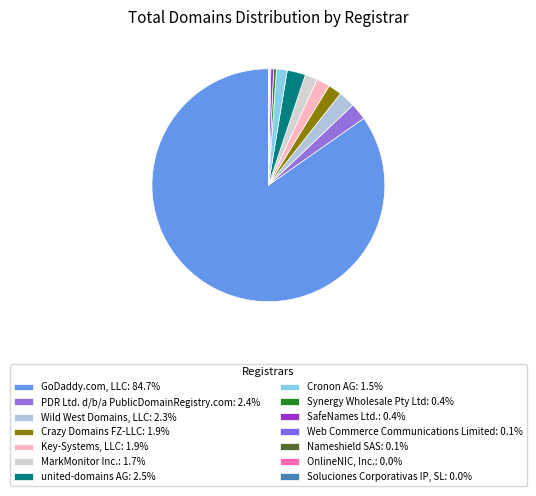

To the nearest percent, what is the average slice percentage?

7%